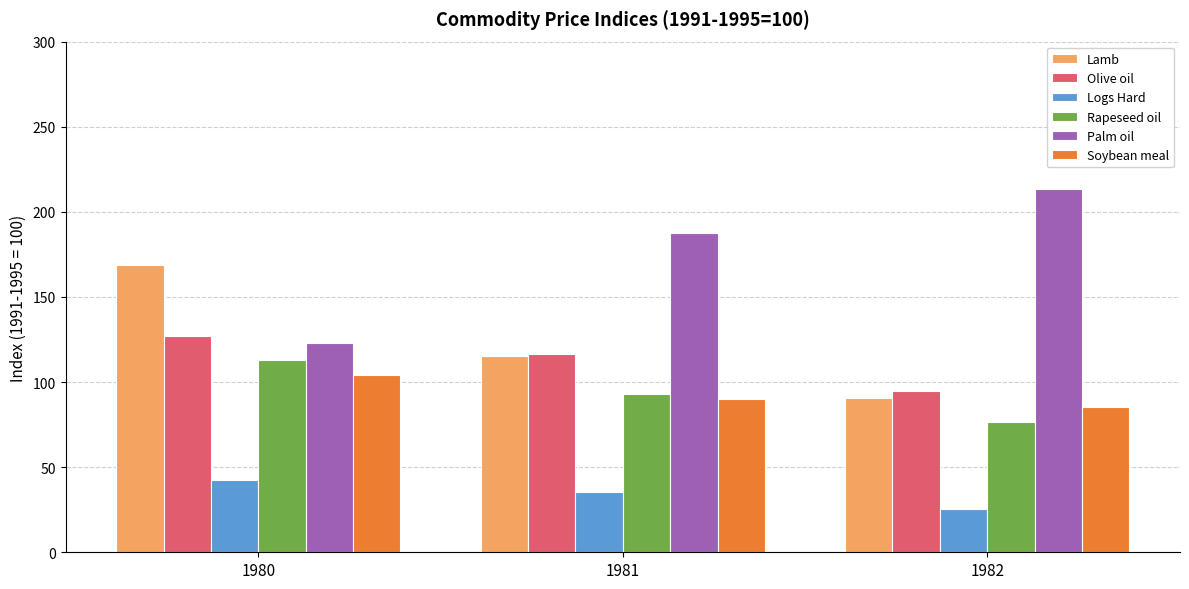

What is the minimum value for Soybean meal?

85.6